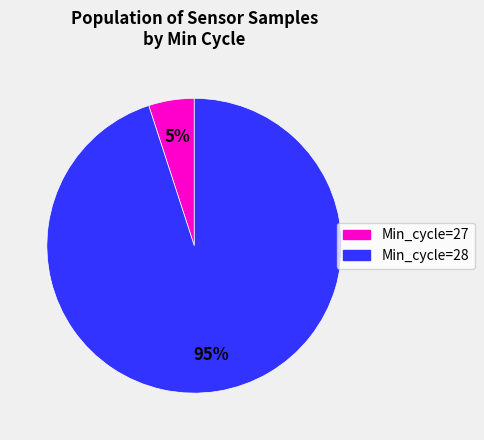

How many slices are in this pie chart?

2